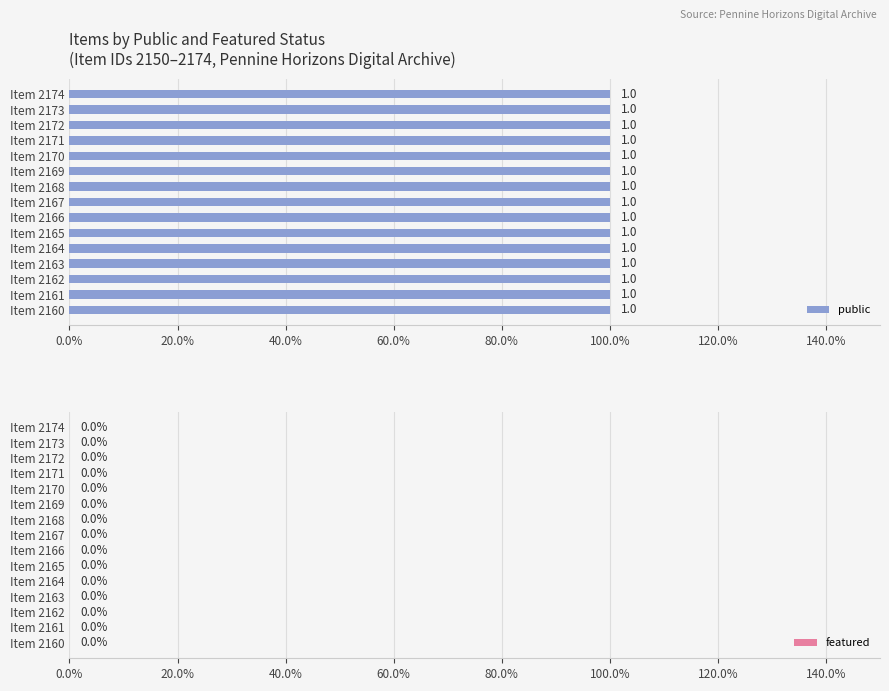

Which label corresponds to the largest value in the chart?

2174